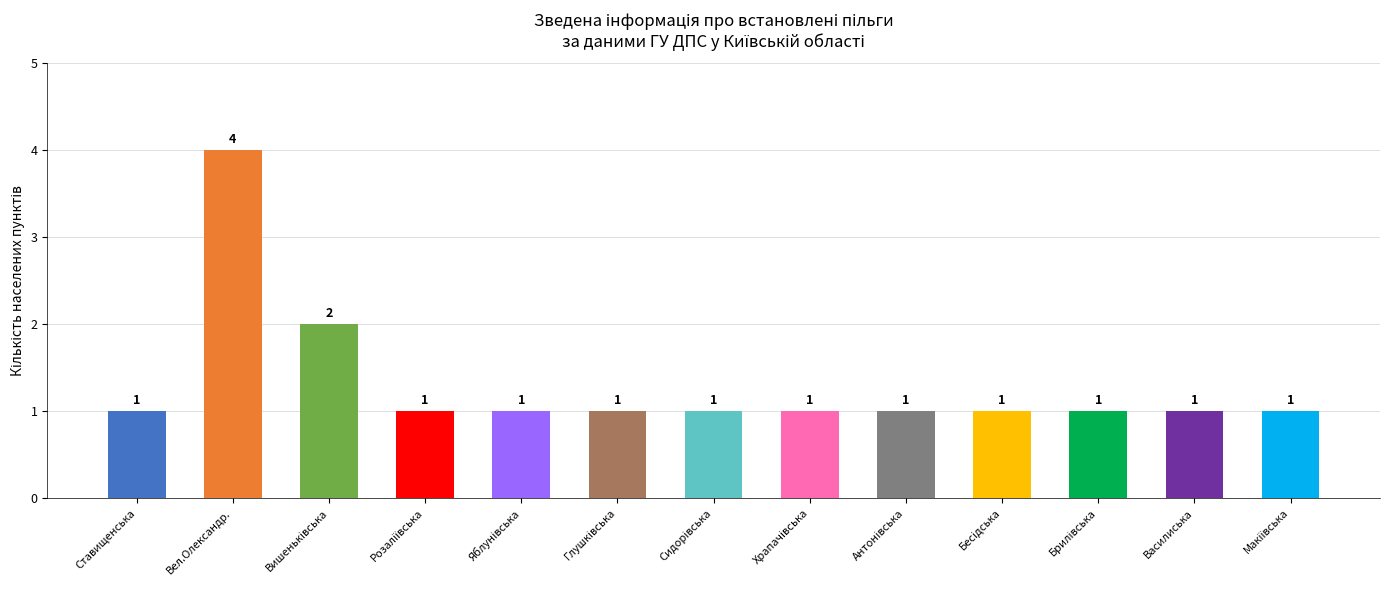

What is the maximum value shown in the chart?

4